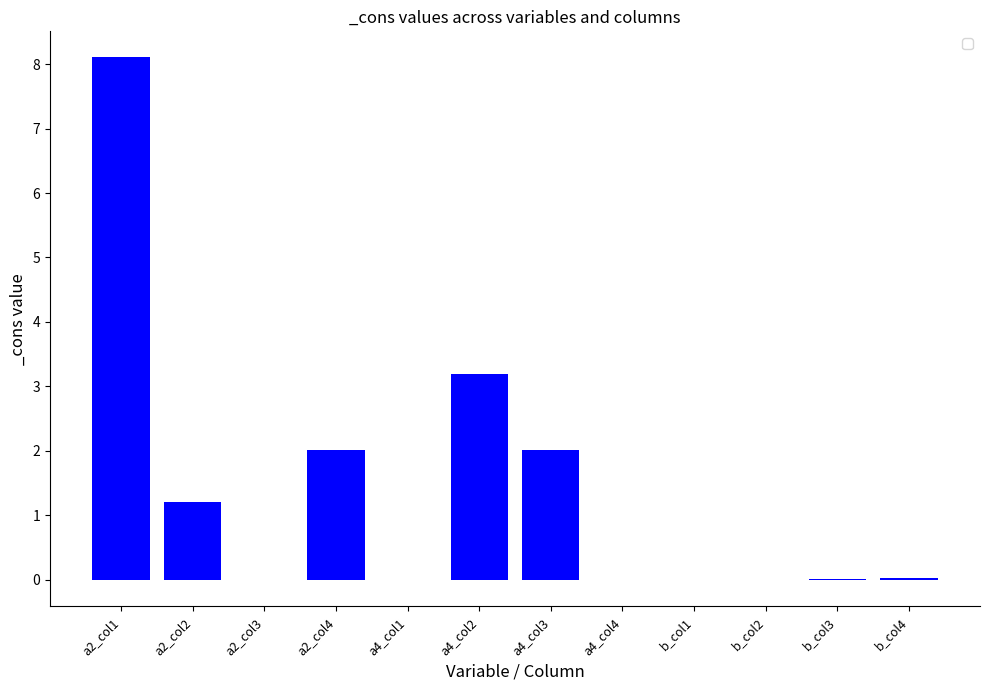

Are the bars horizontal?

No